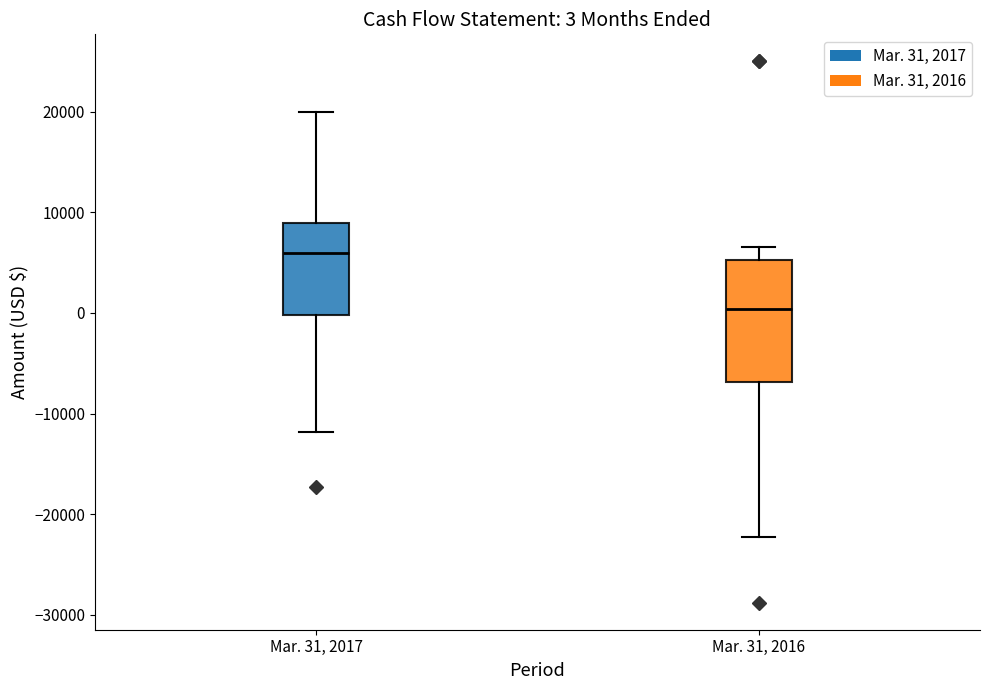

Comparing the boxes themselves (not the whiskers), which one is the tallest?

Mar. 31, 2016